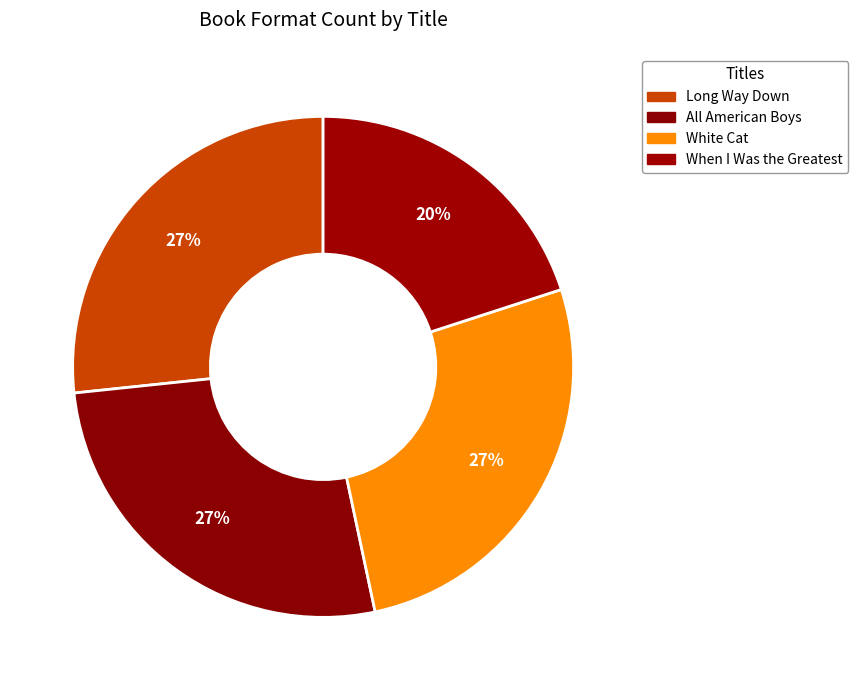

How many slices are in this pie chart?

4